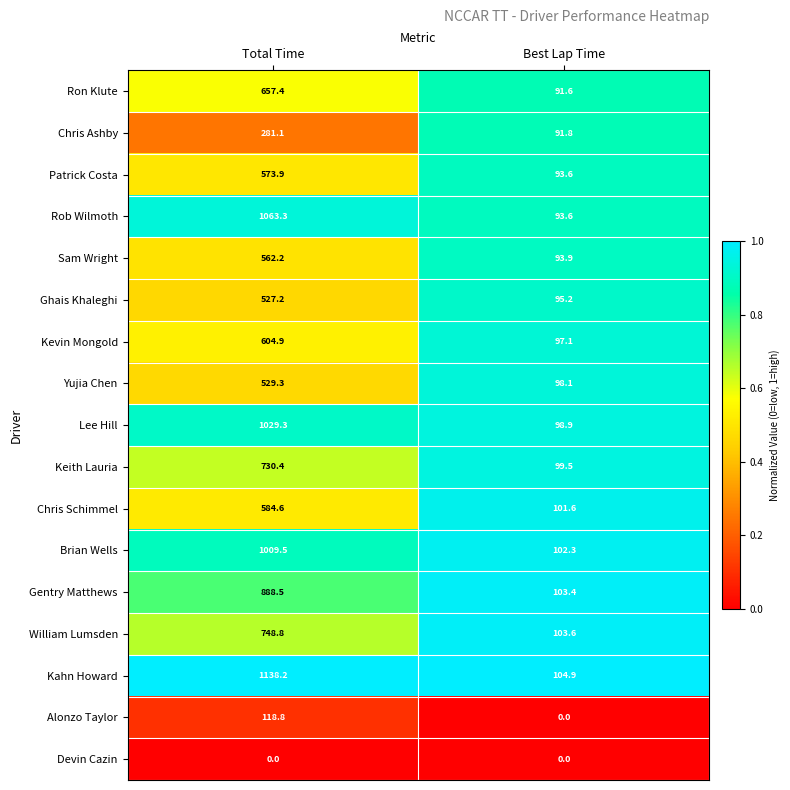

Rank the series by their maximum value, from lowest to highest.

Devin Cazin, Alonzo Taylor, Chris Ashby, Ghais Khaleghi, Yujia Chen, Sam Wright, Patrick Costa, Chris Schimmel, Kevin Mongold, Ron Klute, Keith Lauria, William Lumsden, Gentry Matthews, Brian Wells, Lee Hill, Rob Wilmoth, Kahn Howard